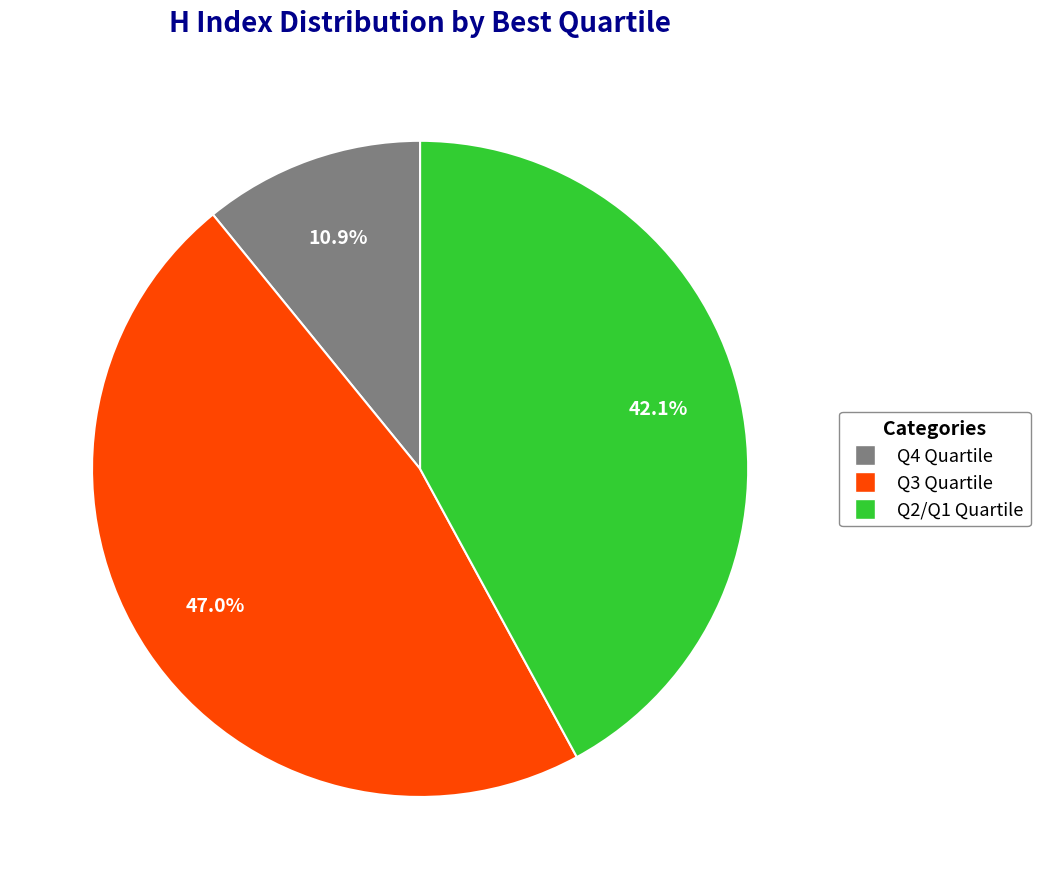

Is there any slice that represents more than half of the pie?

No